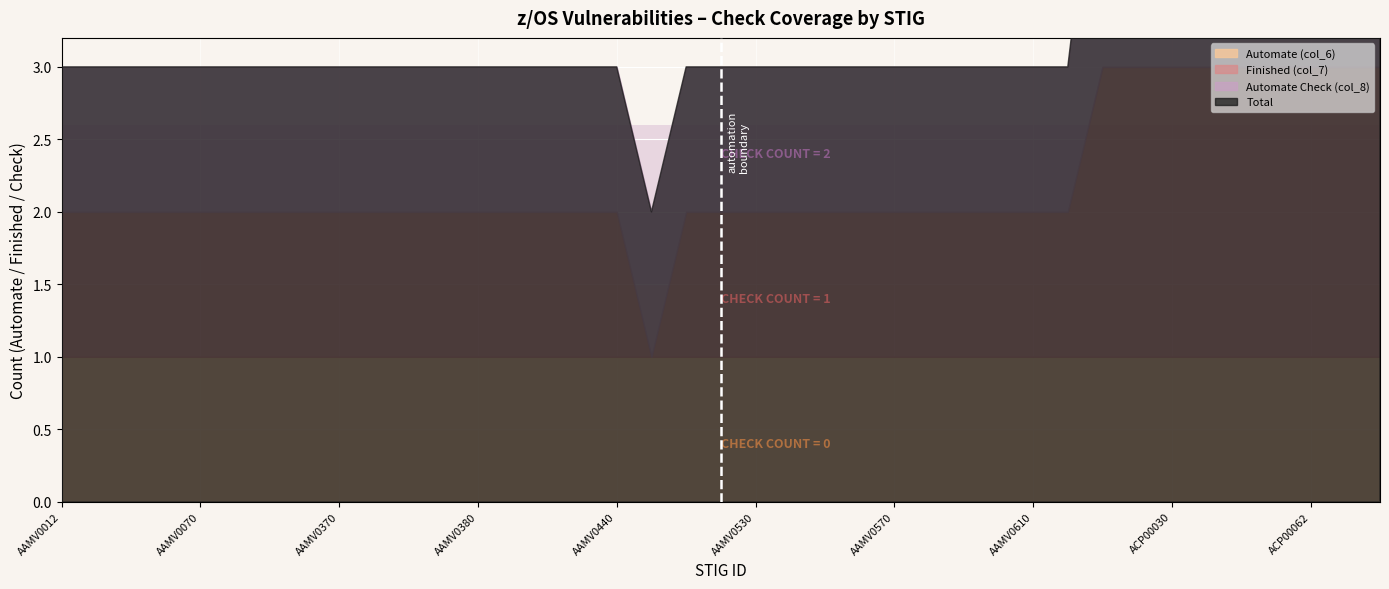

What is the label of the 29th point from the right?

AAMV0372